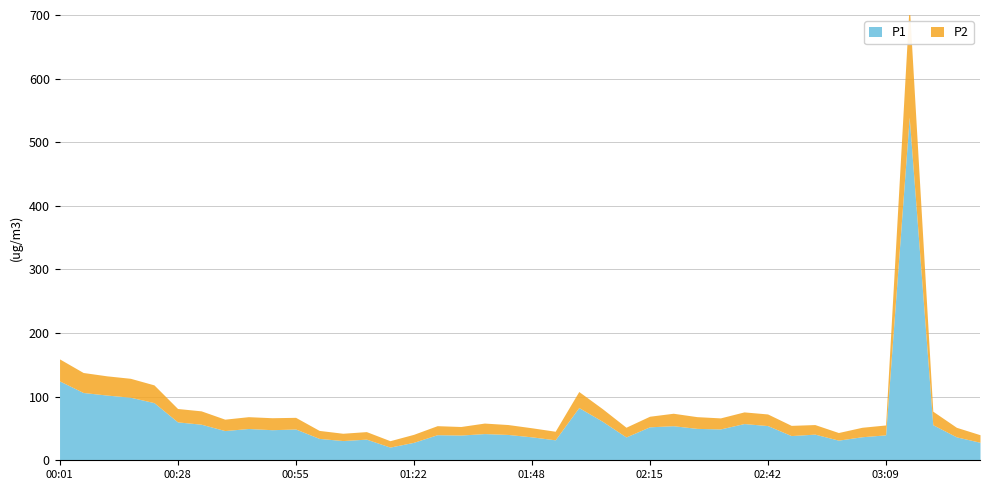

What is the label of the 16th point from the right?

02:10